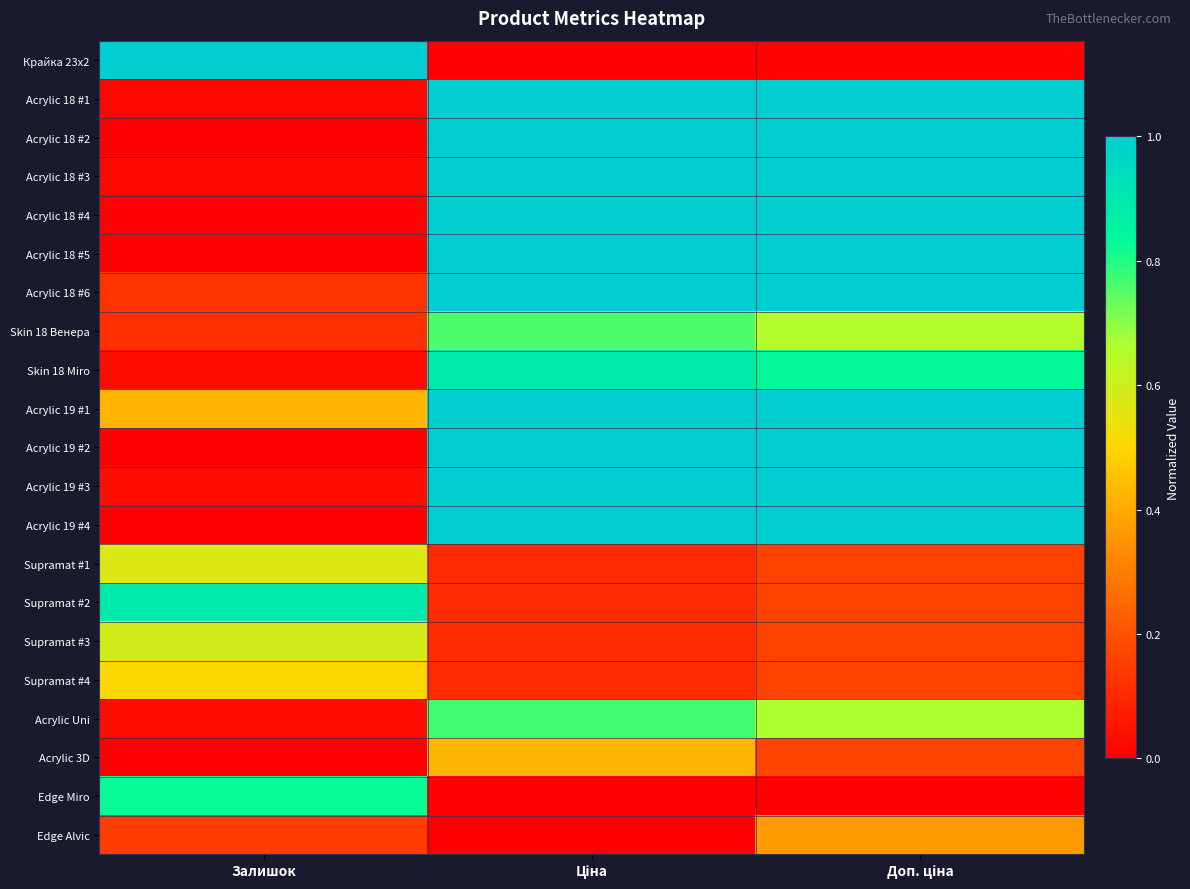

At how many categories does at least one series exceed 0?

3